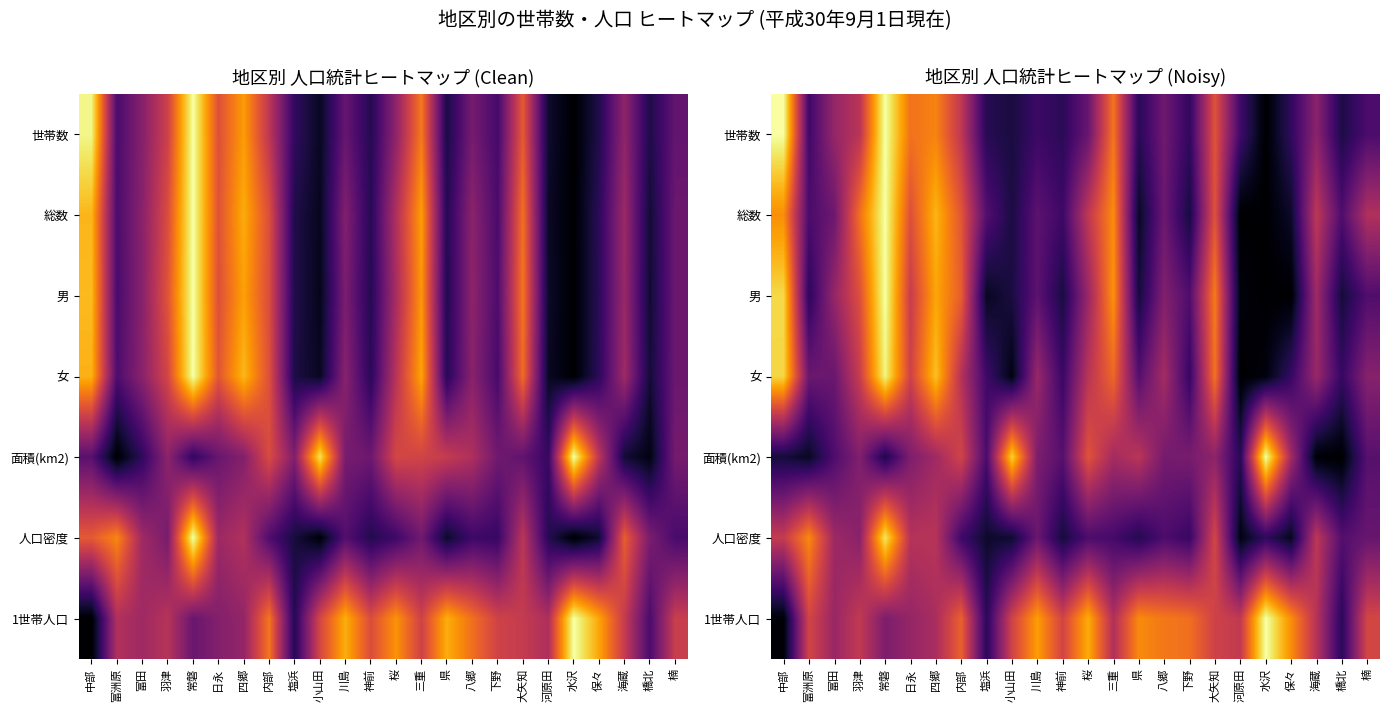

What is the total value across all series at 橋北?

1.0